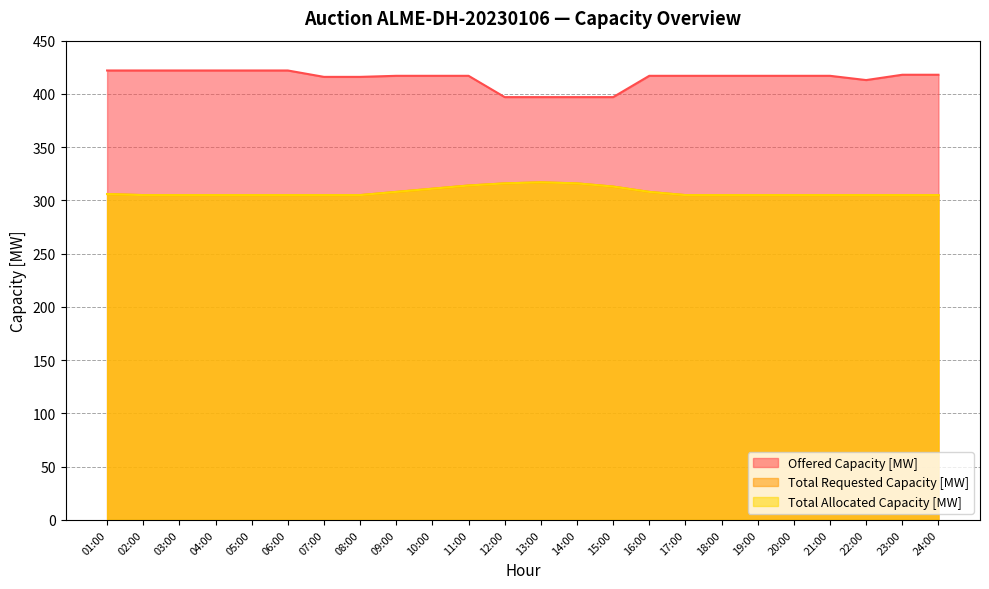

The value of Total Requested Capacity [MW] at 19:00 is 305. True or false?

True